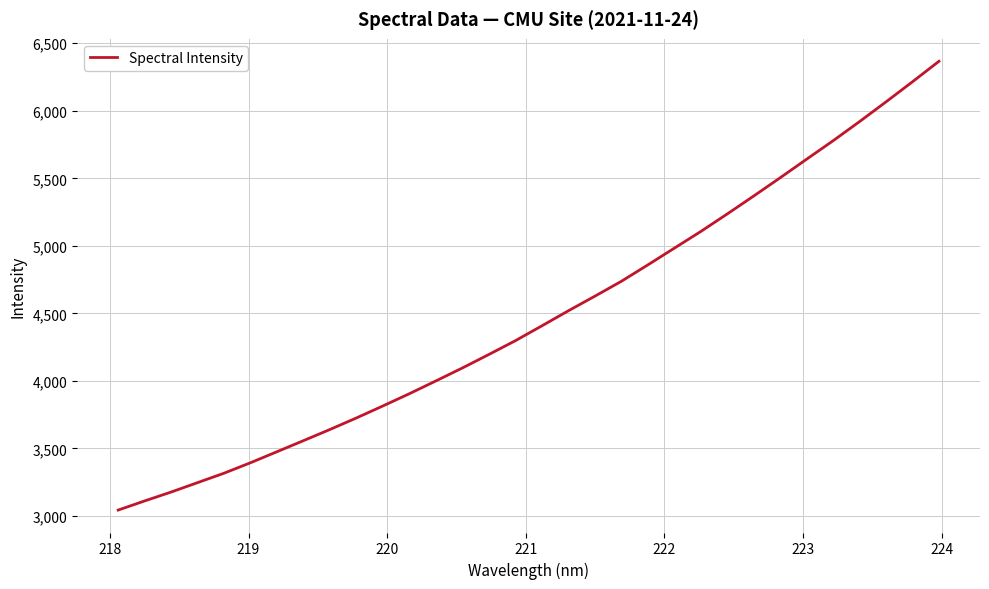

Reading left to right, list all the values displayed in this chart.

3043.8	3111.6	3177.4	3247.3	3317.2	3394.8	3476.5	3558.5	3641.3	3726.7	3815.6	3906.4	4000.9	4096.9	4196.7	4298.8	4408.7	4520.1	4628.0	4738.2	4859.7	4983.4	5107.0	5236.8	5369.6	5504.7	5642.2	5778.7	5920.6	6066.4	6215.1	6366.6